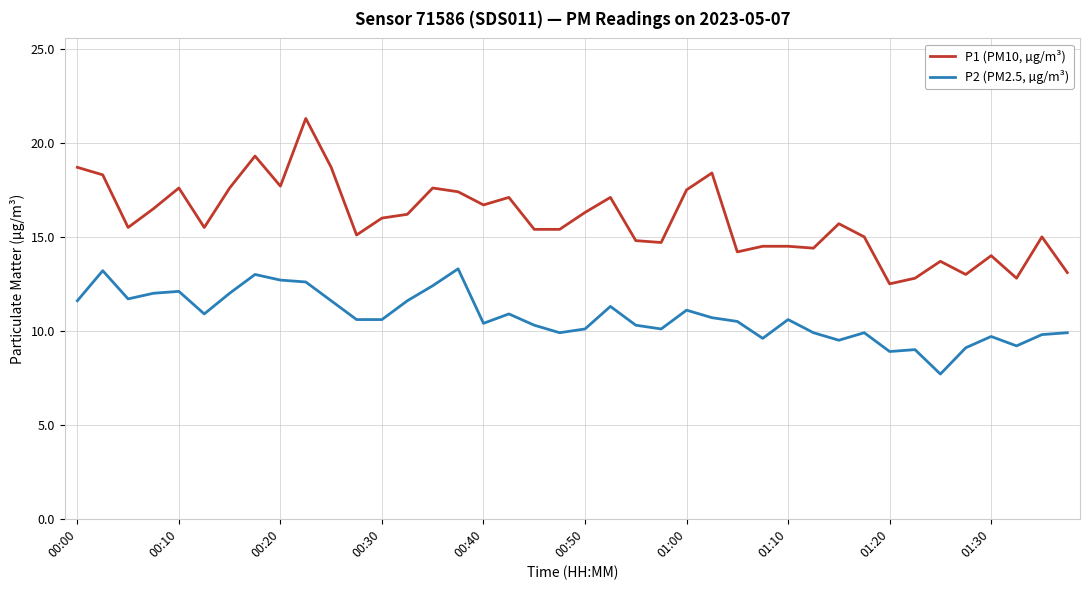

What is the smallest value displayed?

7.7